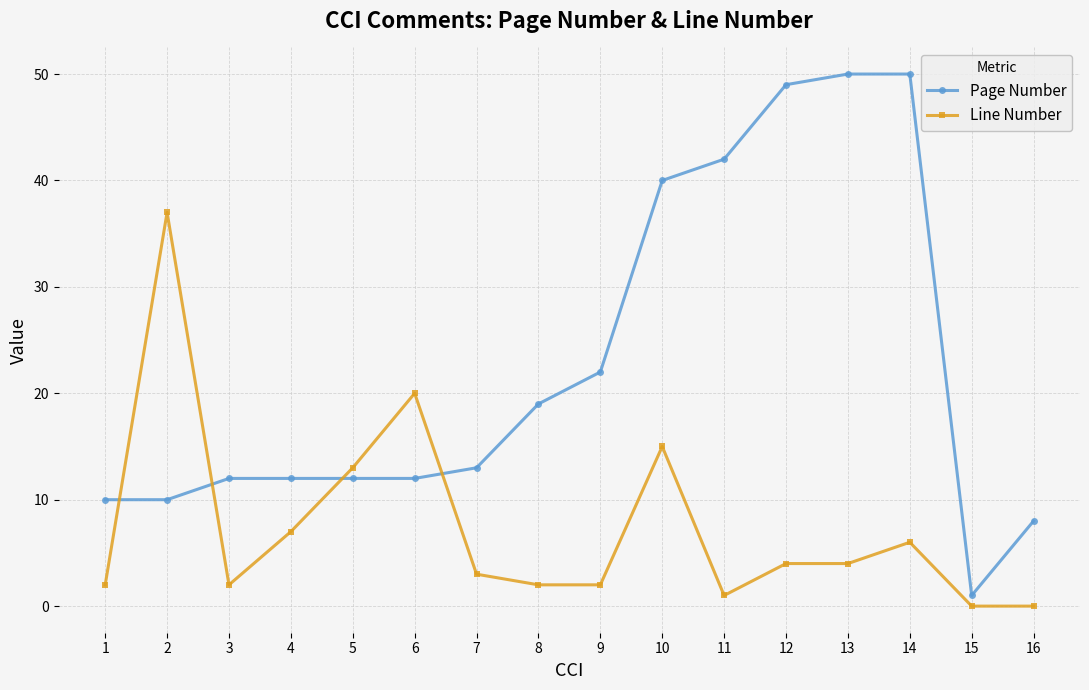

List the series in order of their peak value, lowest first.

Line Number, Page Number